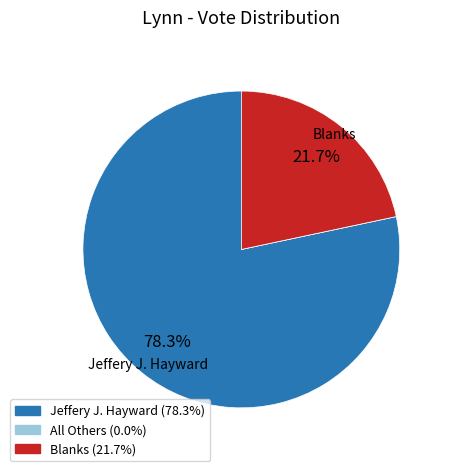

What is the ratio of the value at Jeffery J. Hayward to the value at Blanks?

3.6